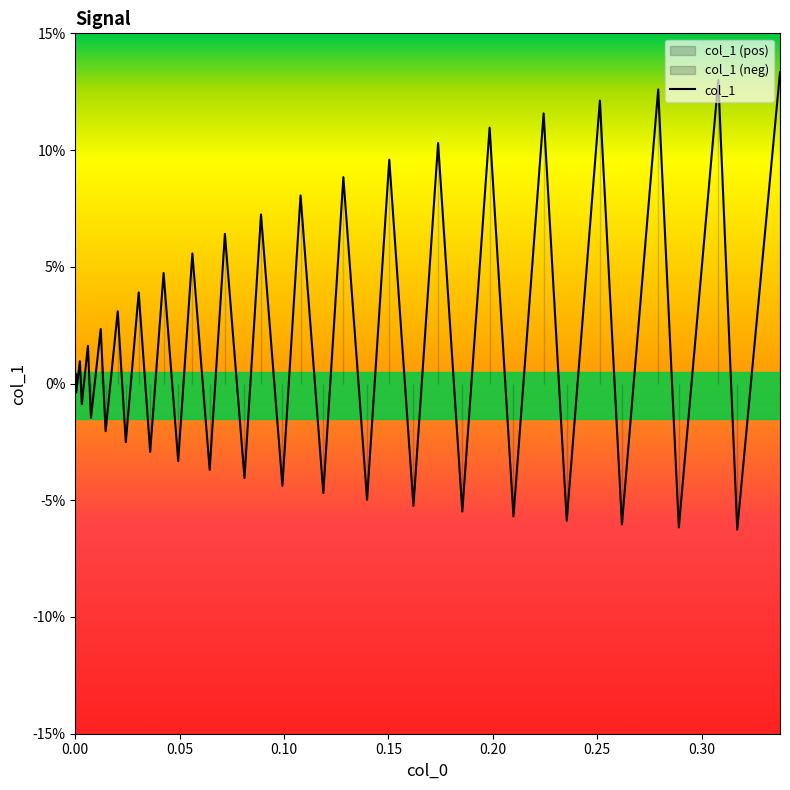

Reading right to left, transcribe all the data shown in this chart.

0.1	-0.1	0.1	-0.1	0.1	-0.1	0.1	-0.1	0.1	-0.1	0.1	-0.1	0.1	-0.1	0.1	-0.0	0.1	-0.0	0.1	-0.0	0.1	-0.0	0.1	-0.0	0.1	-0.0	0.0	-0.0	0.0	-0.0	0.0	-0.0	0.0	-0.0	0.0	-0.0	0.0	-0.0	0.0	0.0